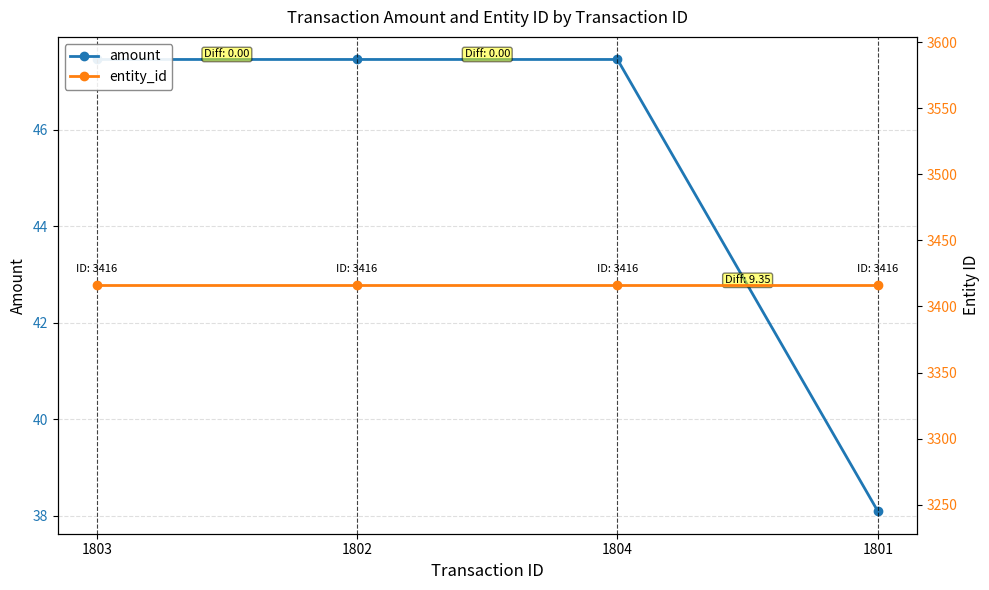

Reading right to left, transcribe all the data shown in this chart.

amount: 1801=38.1	1804=47.5	1802=47.5	1803=47.5
entity_id: 1801=3416.0	1804=3416.0	1802=3416.0	1803=3416.0